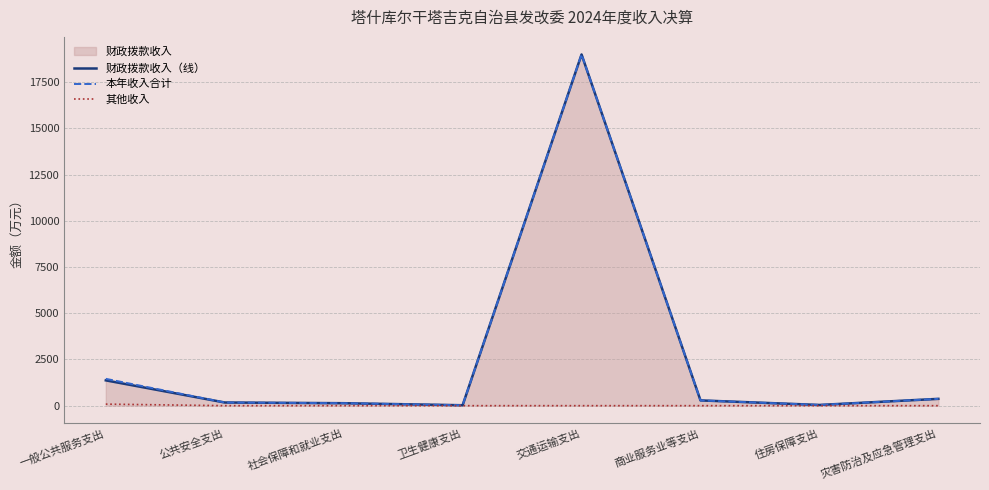

True or false: 本年收入合计 and 其他收入 cross at least once.

False